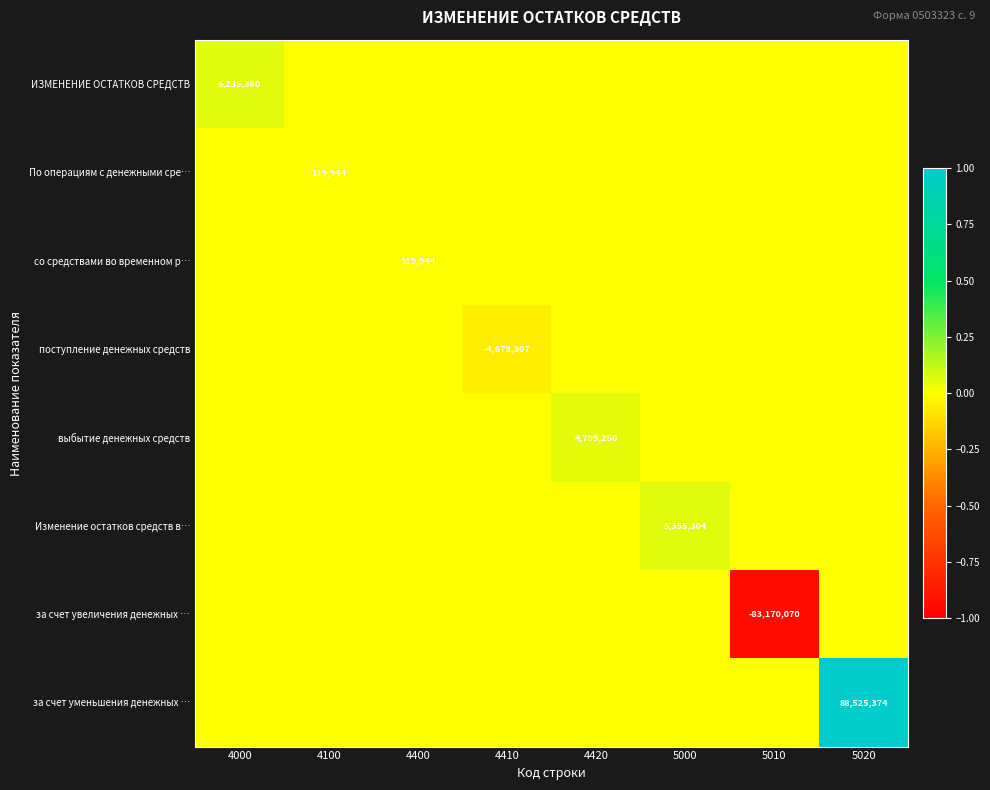

True or false: со средствами во временном р… has a value of 212557 at 4400.

False